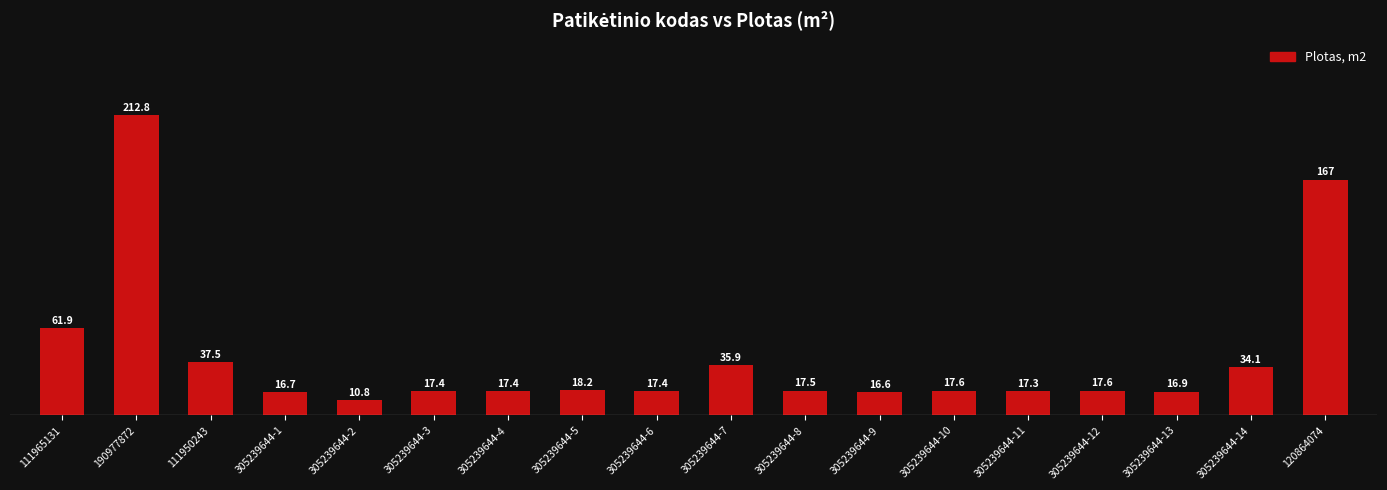

Which category has the lowest value across all series?

305239644-2